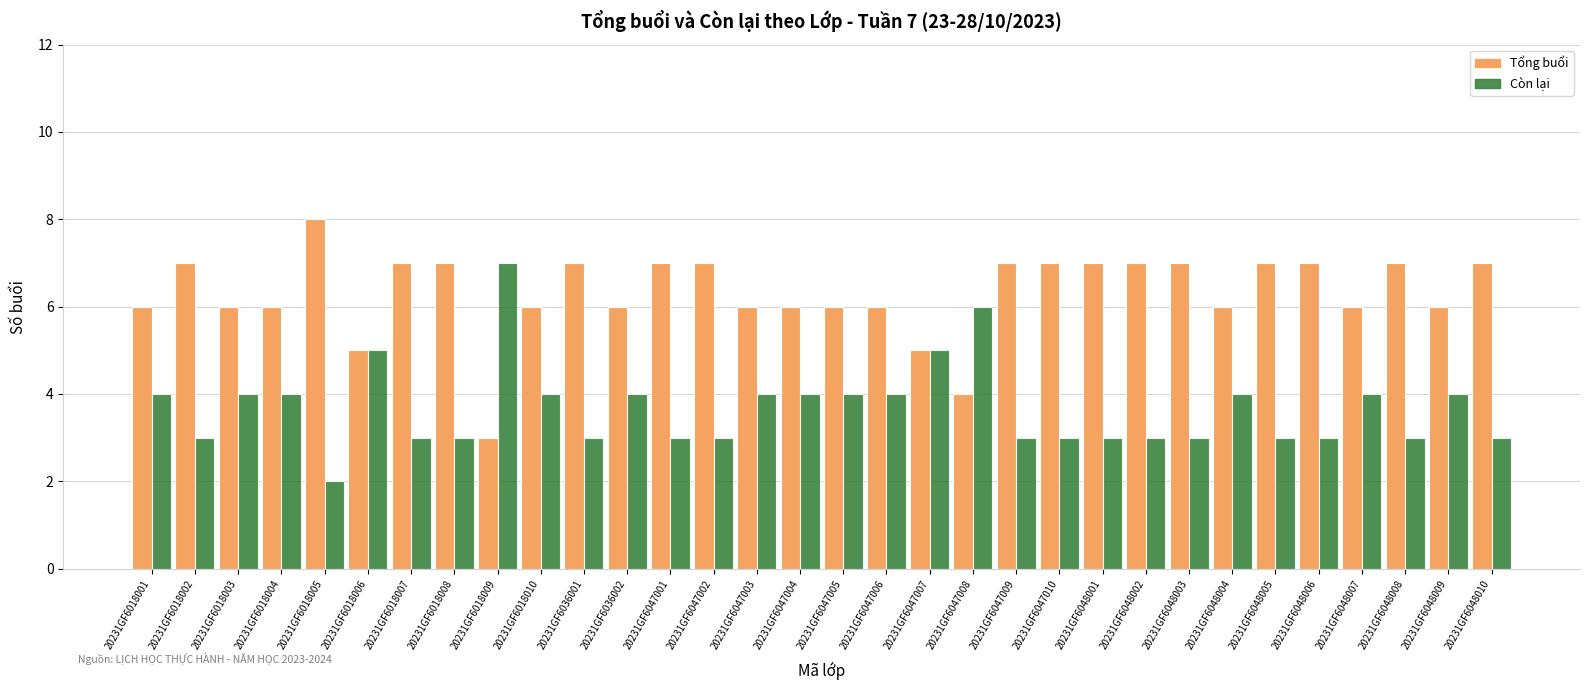

What is the highest value of the Tổng buổi series?

8